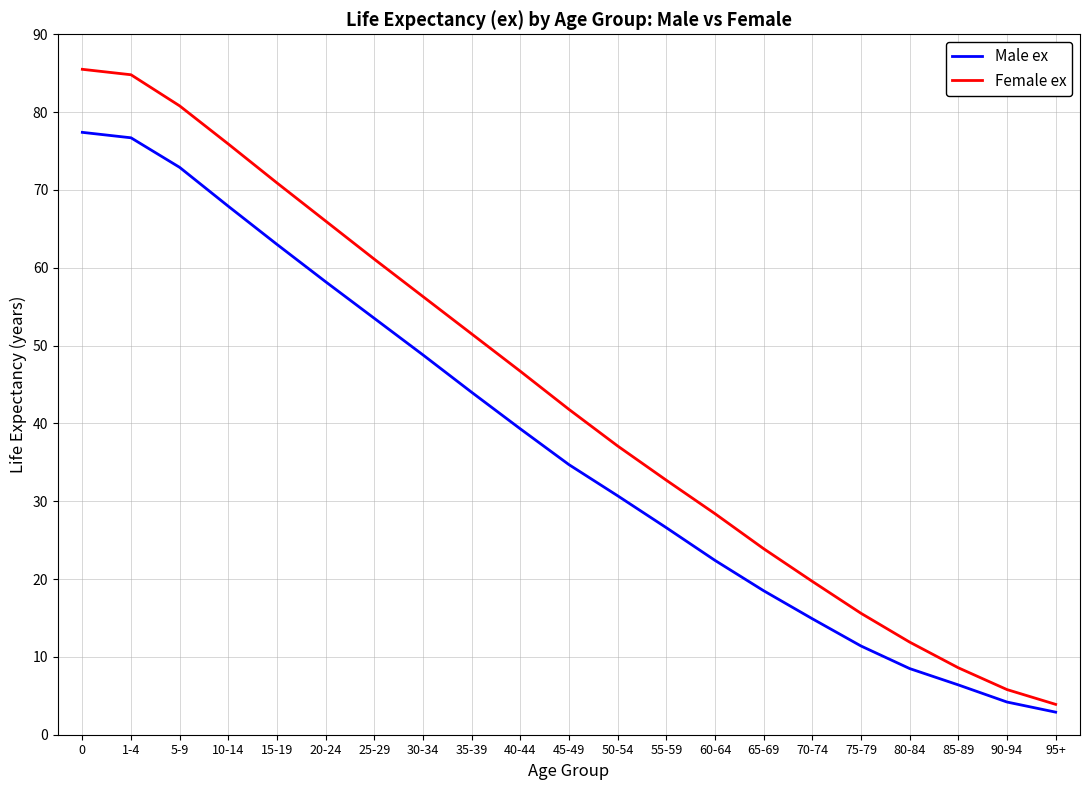

Which series has the widest spread of values?

Female ex